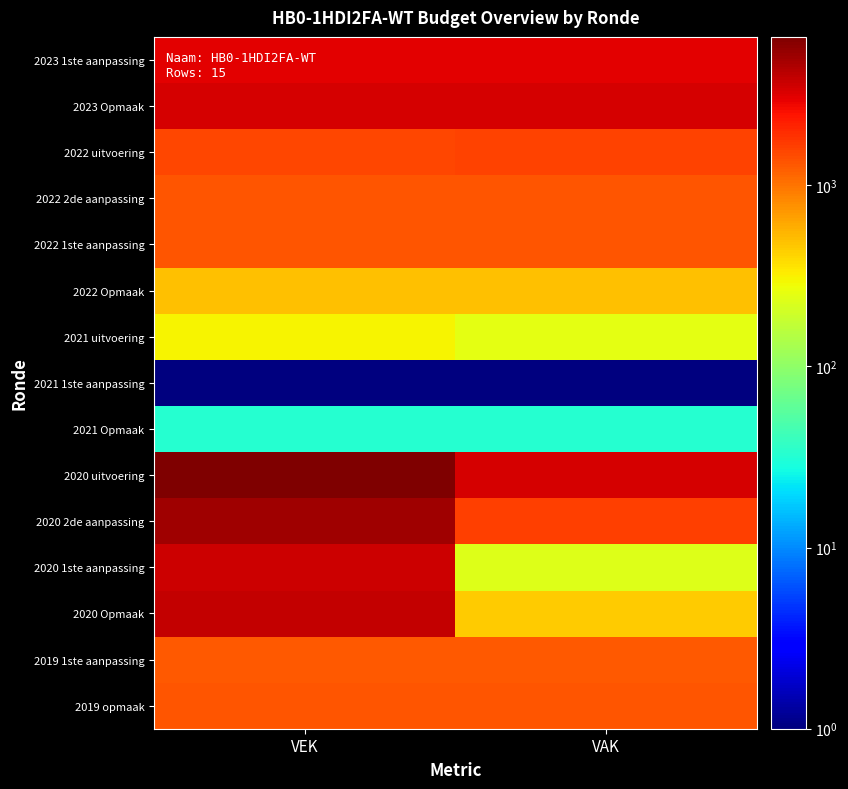

Reading left to right, transcribe all the data shown in this chart.

2023 1ste aanpassing: VEK=3012	VAK=3012
2023 Opmaak: VEK=3408	VAK=3408
2022 uitvoering: VEK=1542	VAK=1572
2022 2de aanpassing: VEK=1315	VAK=1315
2022 1ste aanpassing: VEK=1315	VAK=1315
2022 Opmaak: VEK=500	VAK=500
2021 uitvoering: VEK=303	VAK=244
2021 1ste aanpassing: VEK=1	VAK=1
2021 Opmaak: VEK=33	VAK=33
2020 uitvoering: VEK=6573	VAK=3324
2020 2de aanpassing: VEK=5020	VAK=1634
2020 1ste aanpassing: VEK=3620	VAK=234
2020 Opmaak: VEK=3840	VAK=439
2019 1ste aanpassing: VEK=1293	VAK=1293
2019 opmaak: VEK=1331	VAK=1331